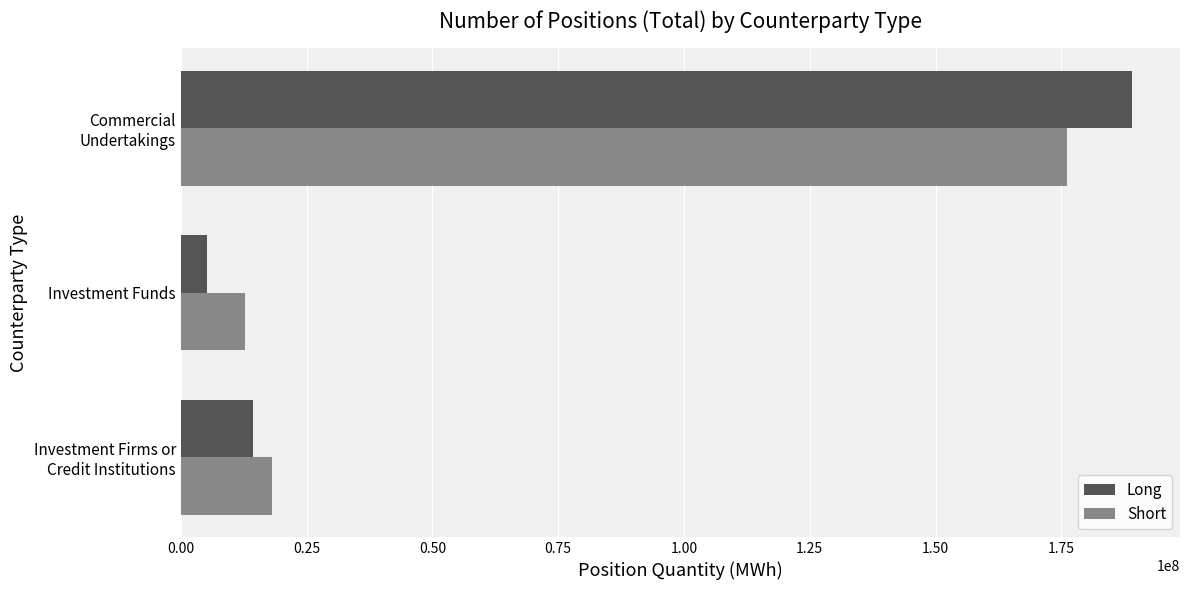

What is the difference between the maximum and second lowest values in the Long series?

174719855.9